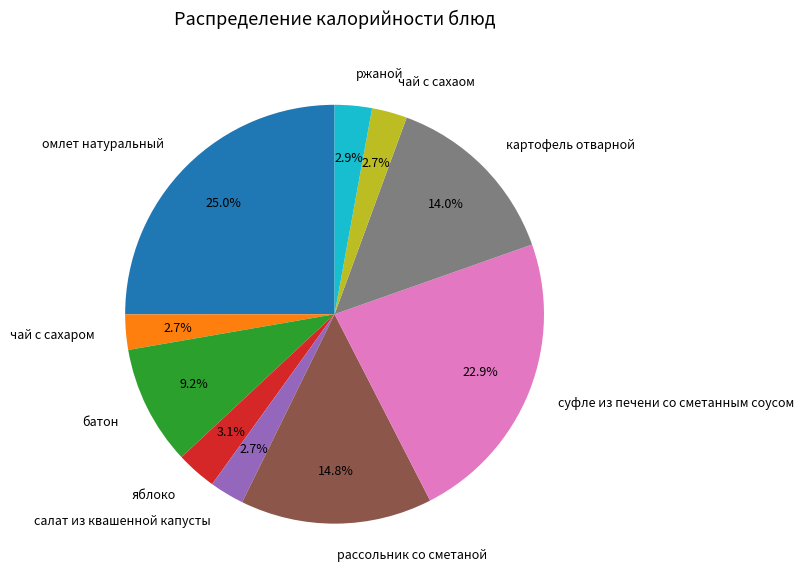

Which category has the biggest portion of the pie?

омлет натуральный